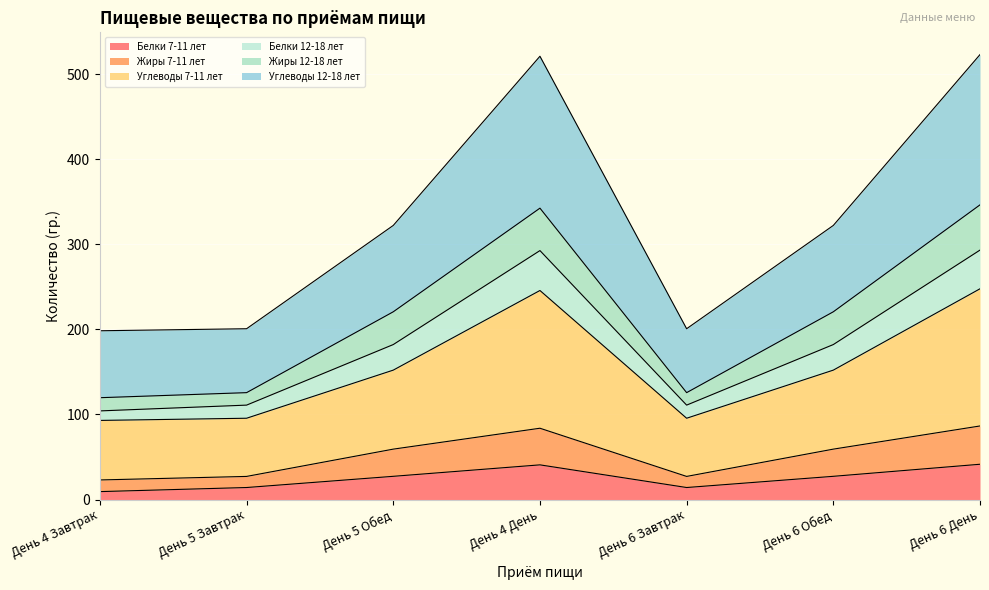

What is the label of the 6th point from the left?

День 6 Обед